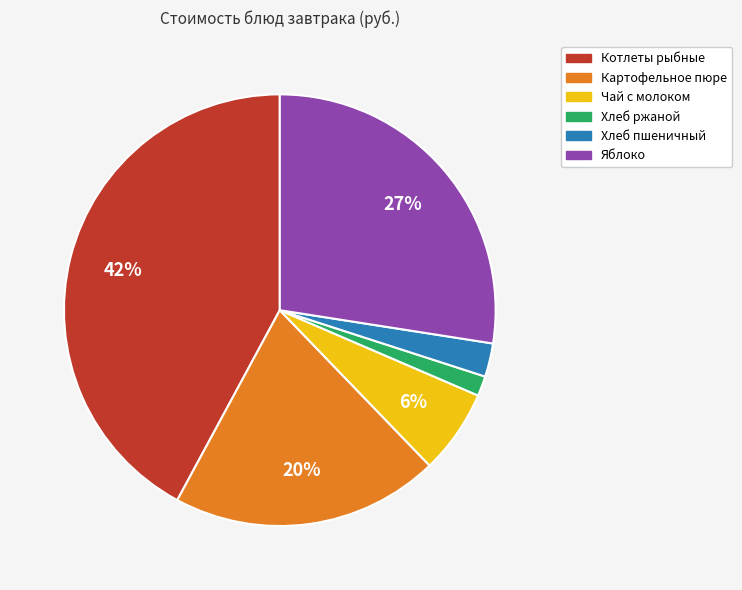

What is the smallest slice in the pie chart?

Хлеб ржаной